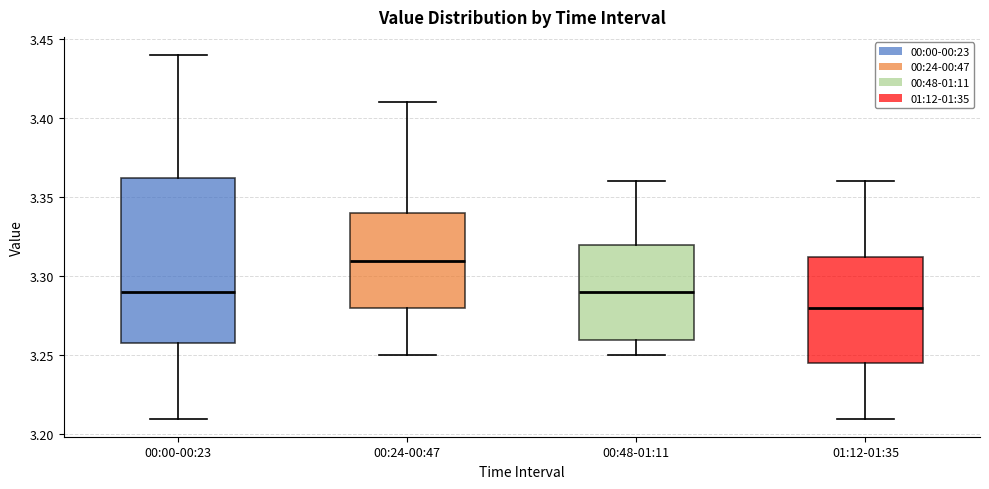

Where does the median line of the box for 01:12-01:35 sit on the y-axis? The values are not printed on the chart, so give them approximately, as read against the axis.

3.280